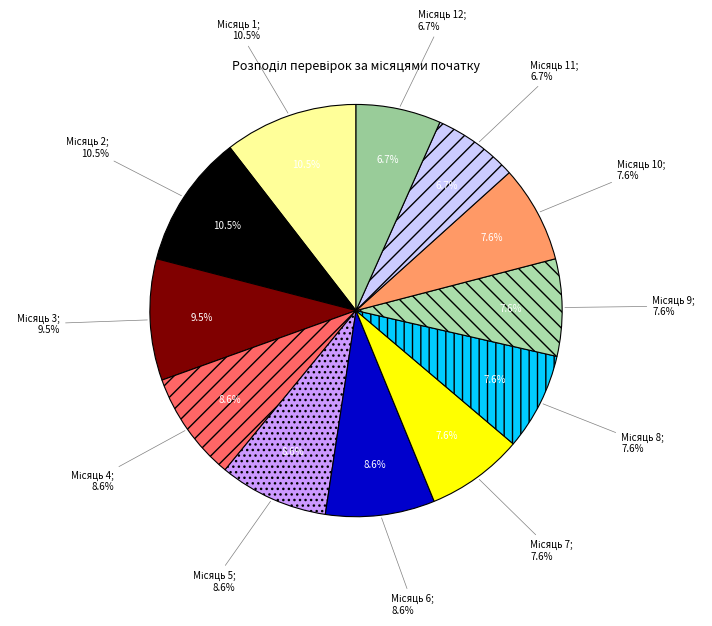

Does 6 account for over 50% of the chart?

No